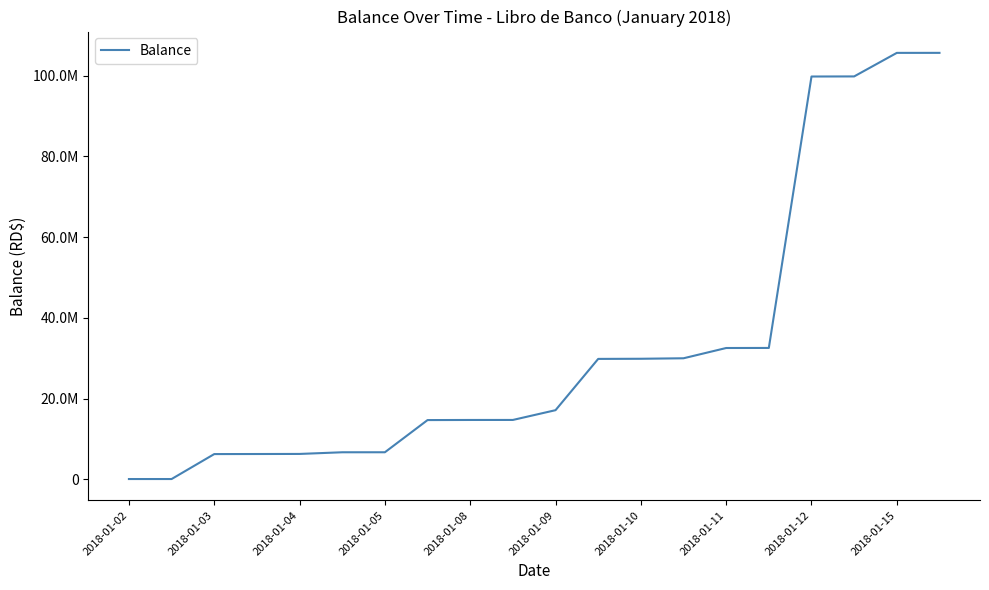

What is the difference between the second highest and second lowest values?

105638408.2